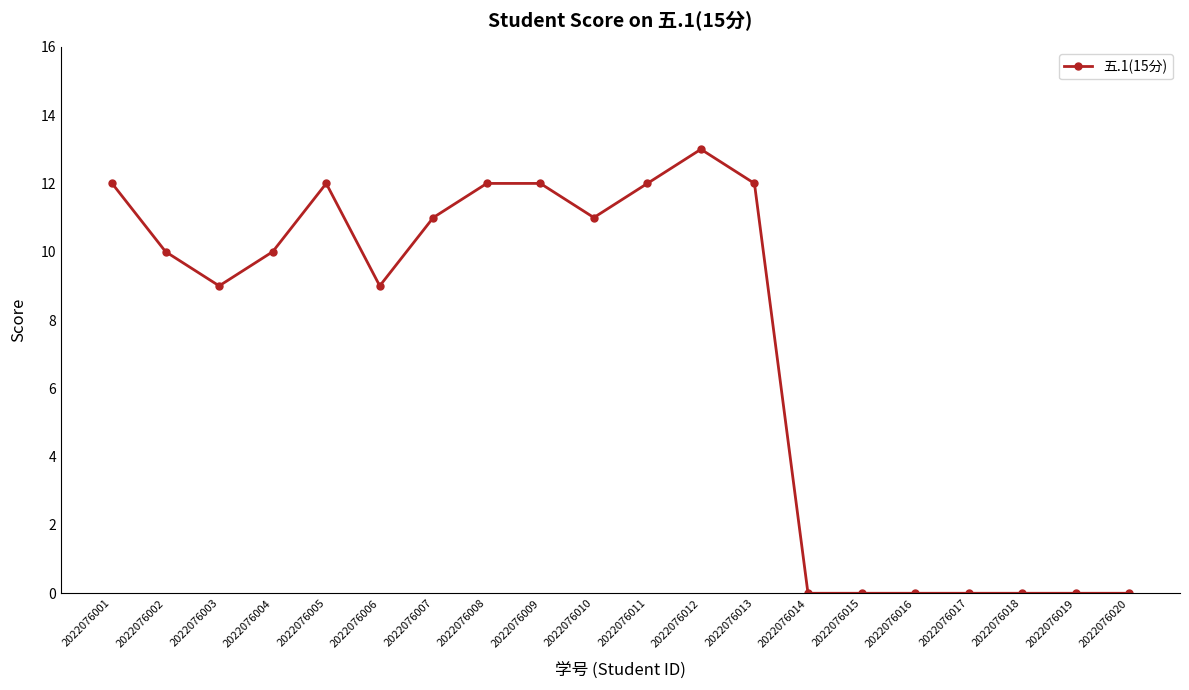

What is the difference between the values at 2022076003 and 2022076007?

2